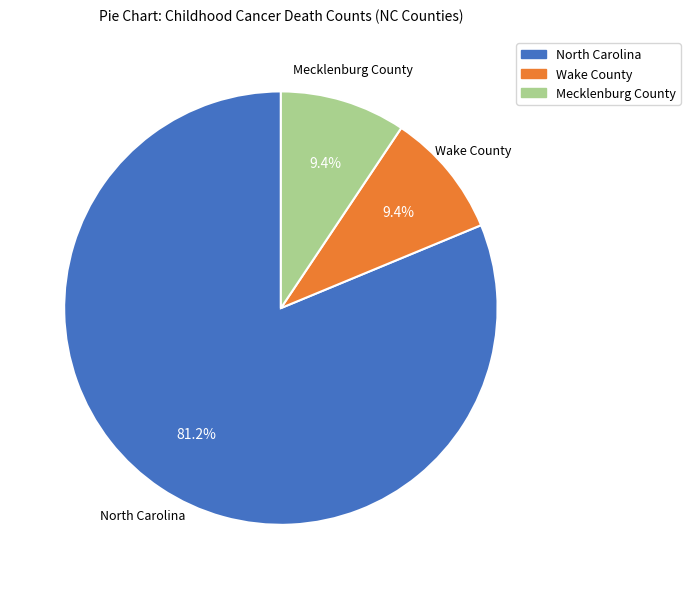

Approximately how many times larger is the value at Mecklenburg County compared to Wake County?

1.0